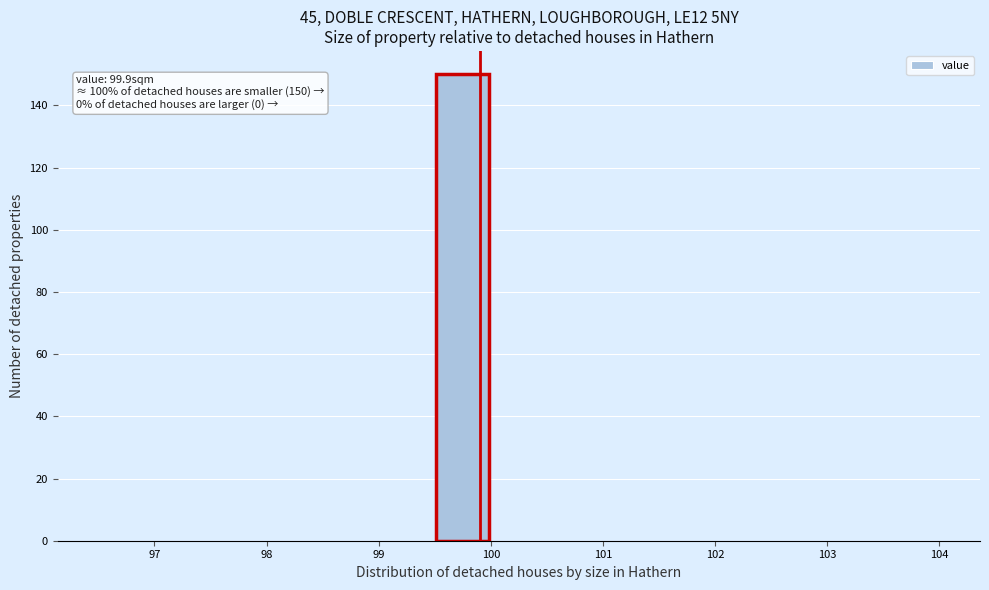

Over which range of the x-axis is the bar tallest?

99.5 to 100.0